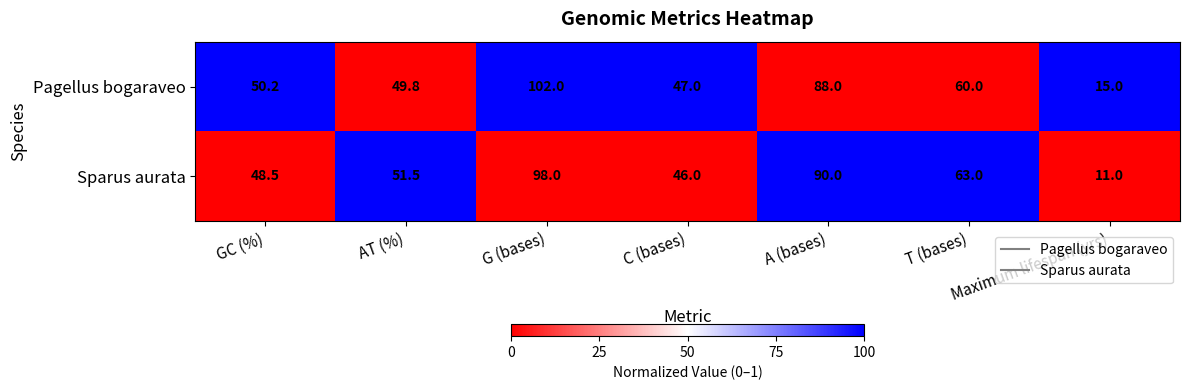

What is the total value across all series at T (bases)?

123.0